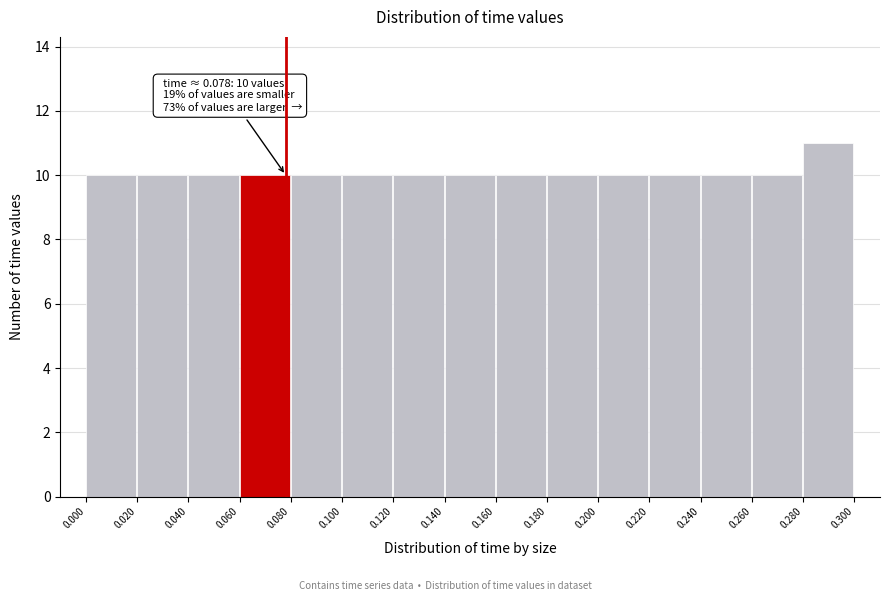

Over which range of the x-axis is the bar tallest?

0.280 to 0.300